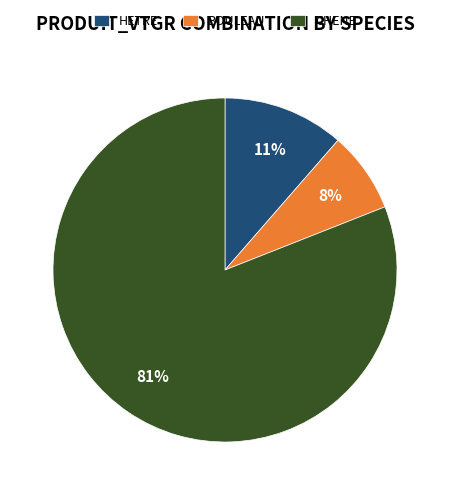

True or false: HETRE accounts for 11% of the total.

True